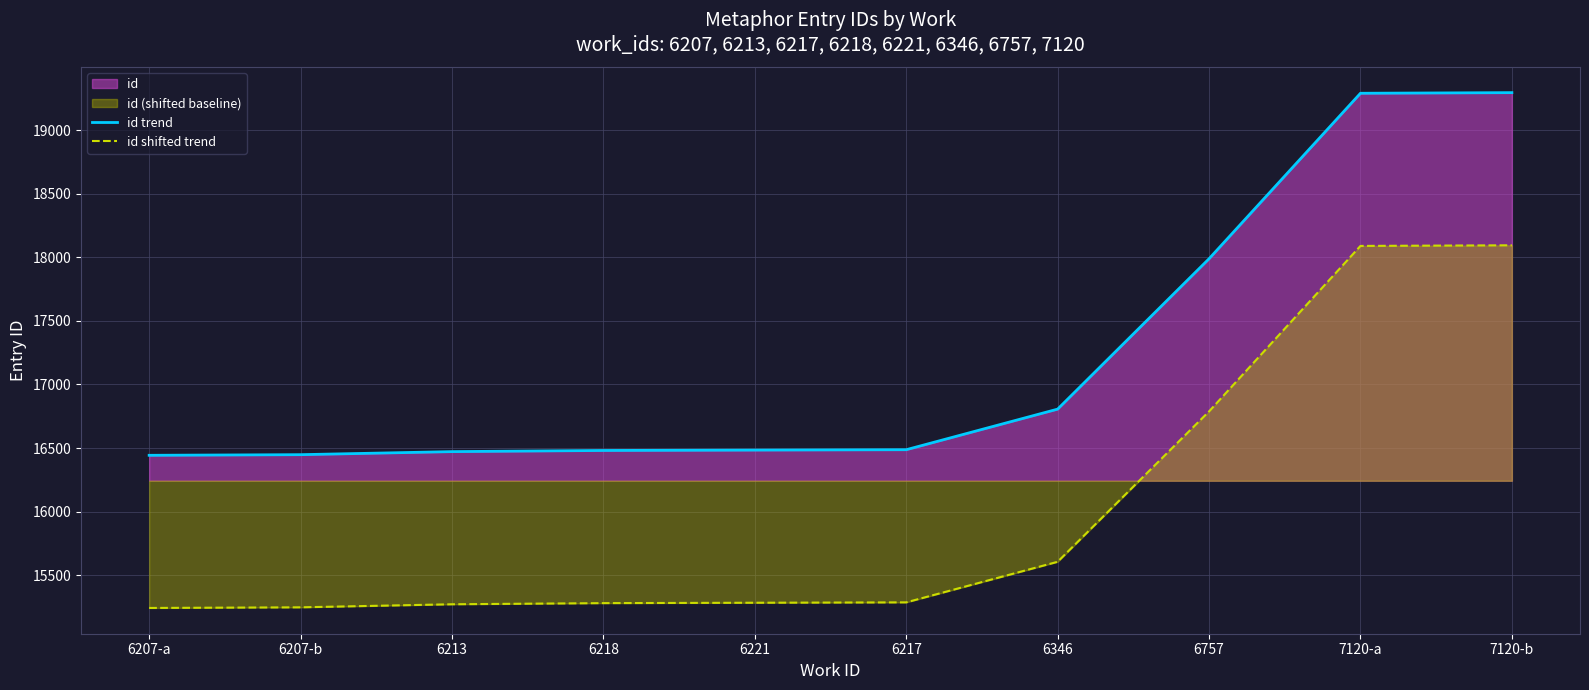

At how many categories does at least one series exceed 17965?

3